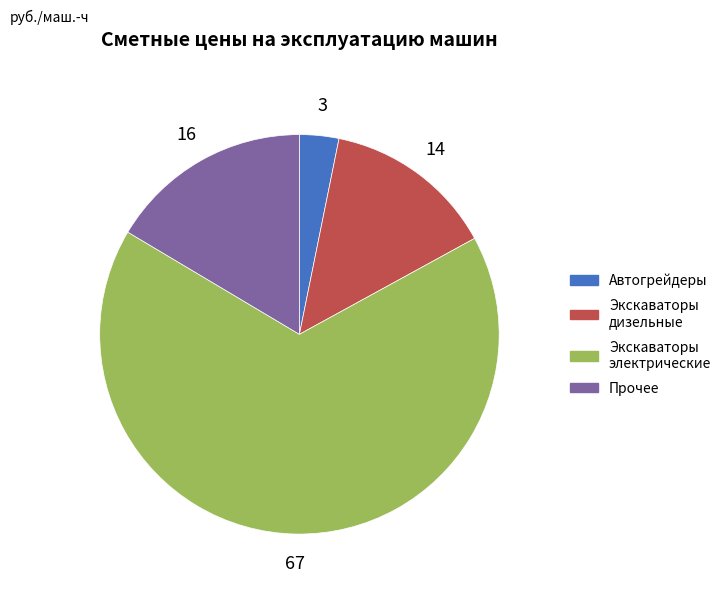

Between Экскаваторы дизельные and Автогрейдеры, which is larger?

Экскаваторы дизельные